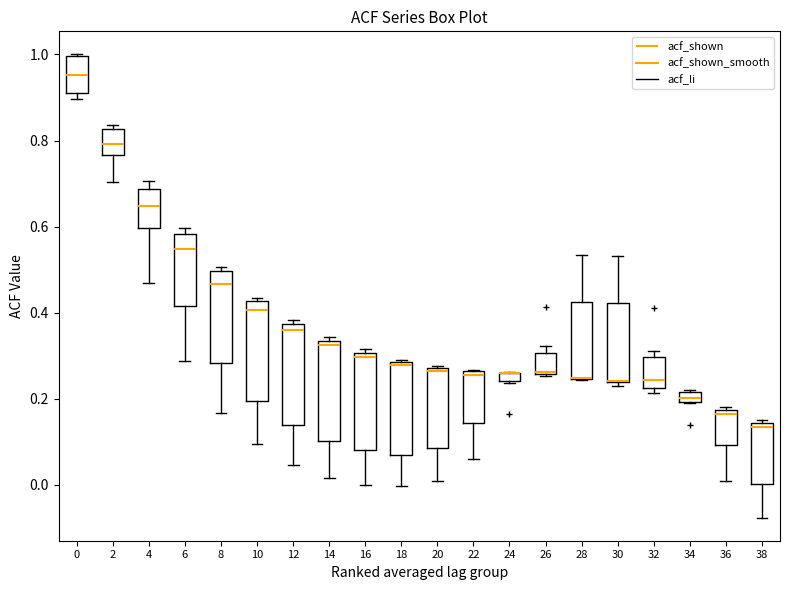

Where is the lower edge of the box at x = 24 on the y-axis? The values are not printed on the chart, so give them approximately, as read against the axis.

0.24